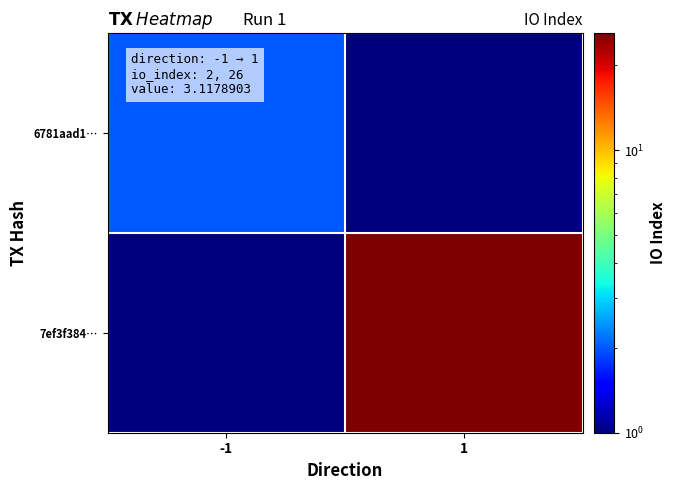

List the series in order of their overall mean, highest first.

7ef3f384…, 6781aad1…